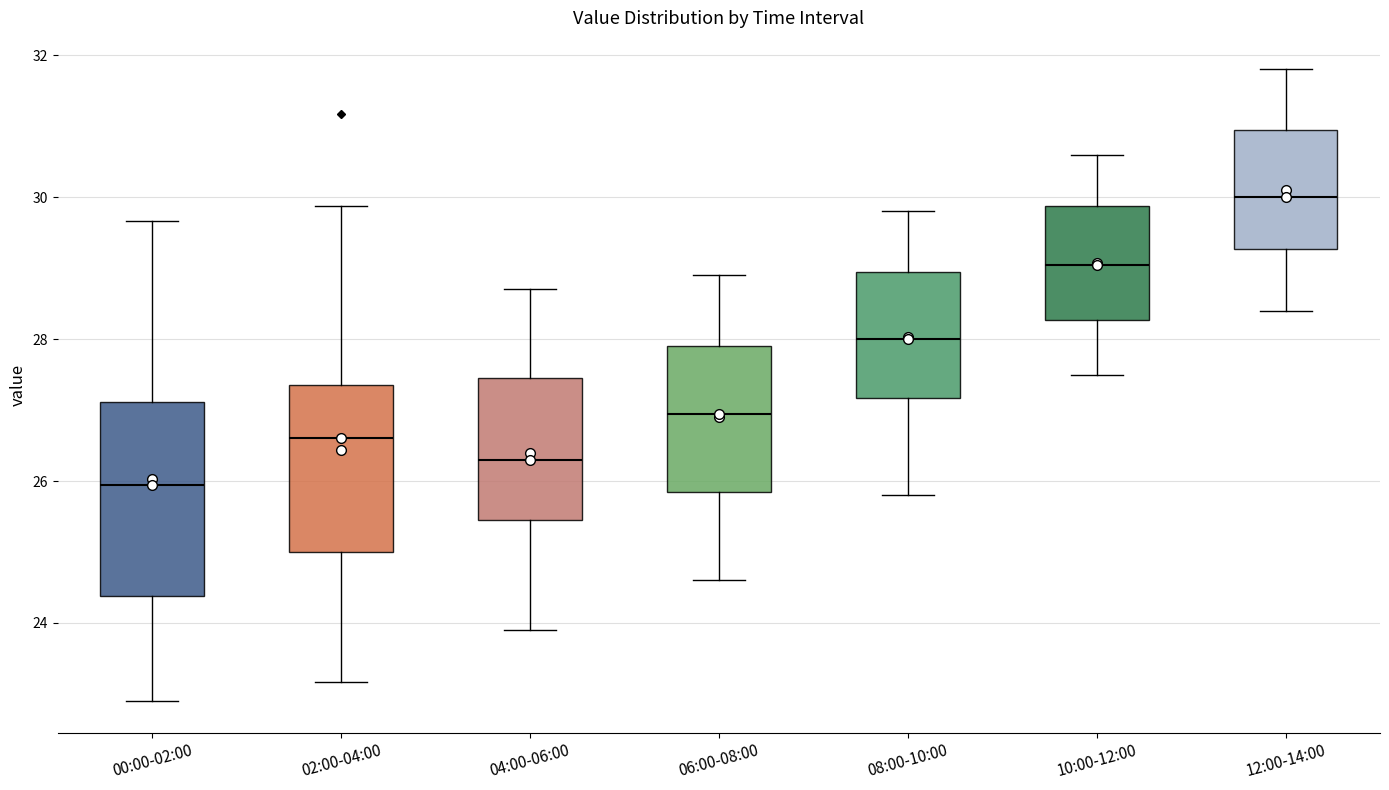

Where does the upper whisker of the box for 12:00-14:00 end on the y-axis? The values are not printed on the chart, so give them approximately, as read against the axis.

31.8